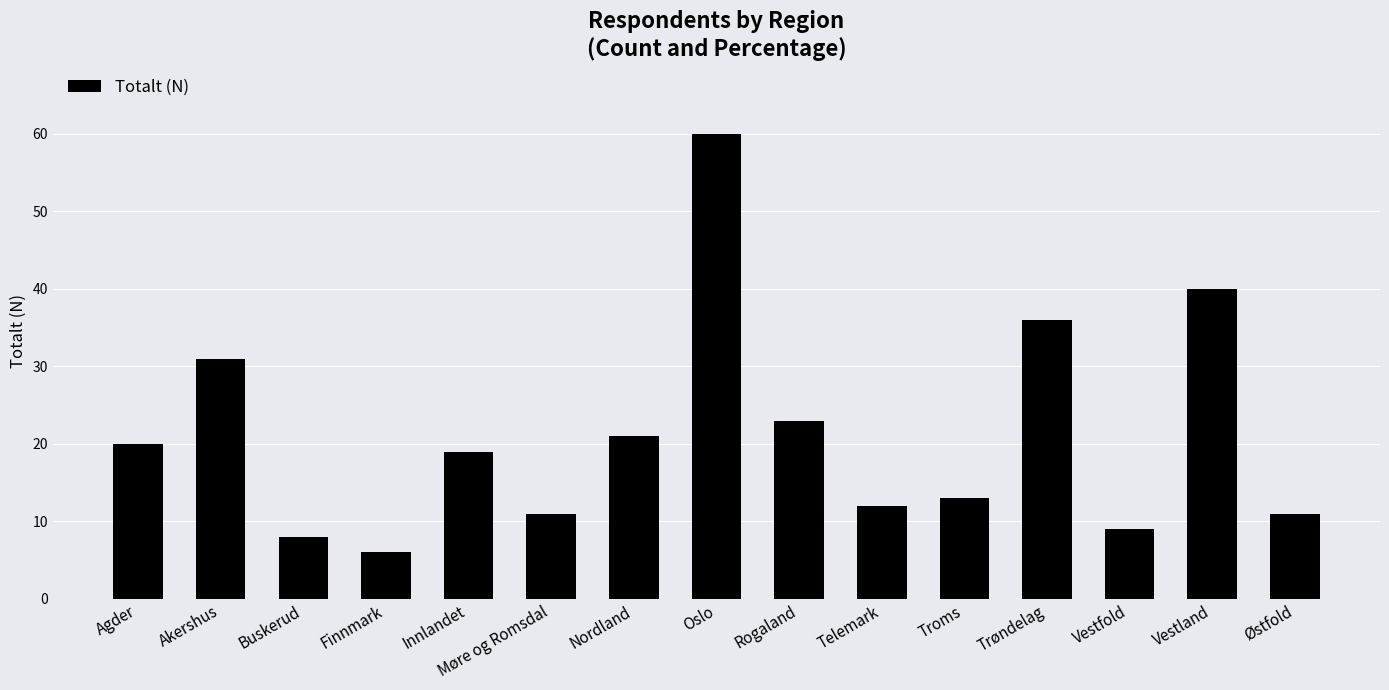

What is the approximate value at Agder, to the nearest 10?

20